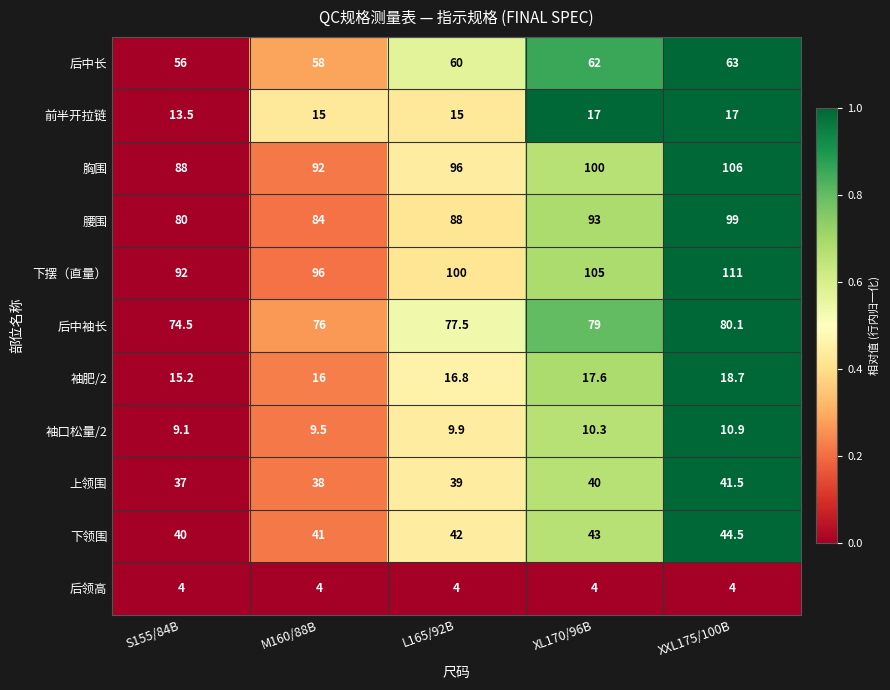

What is the lowest value of the 袖肥/2 series?

15.2